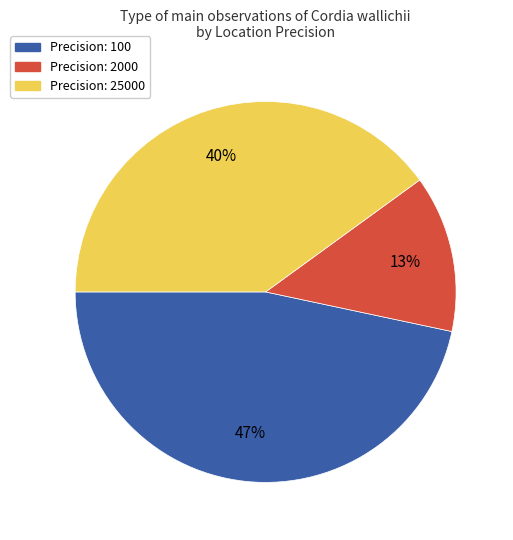

Is there any slice that represents more than half of the pie?

No